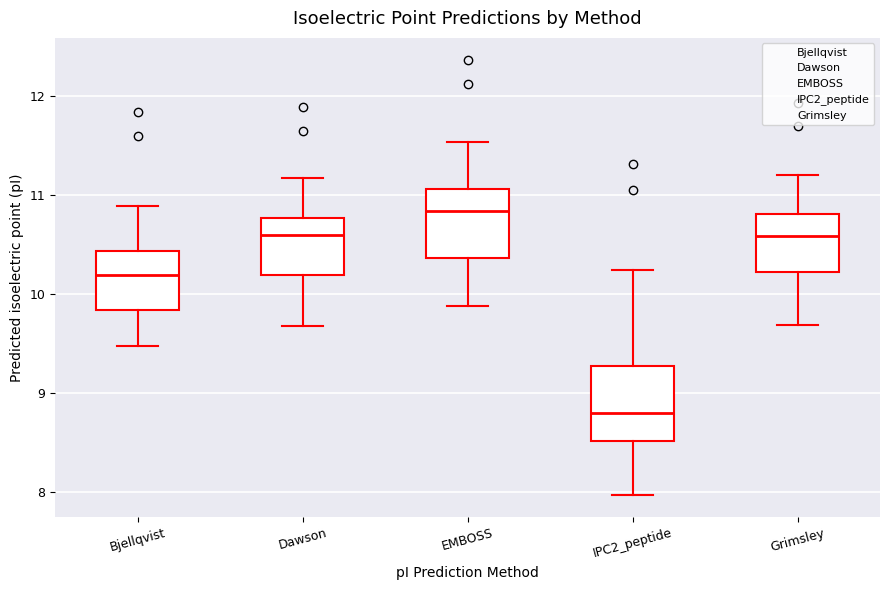

Which box has the lowest median line?

IPC2_peptide